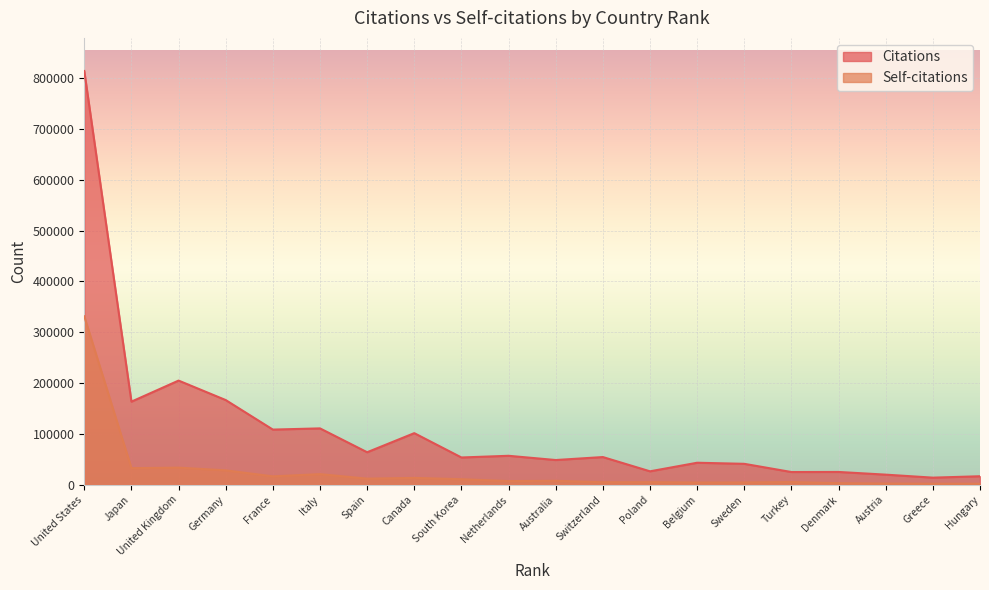

In Self-citations, how many points are higher than both neighbors (excluding endpoints)?

6